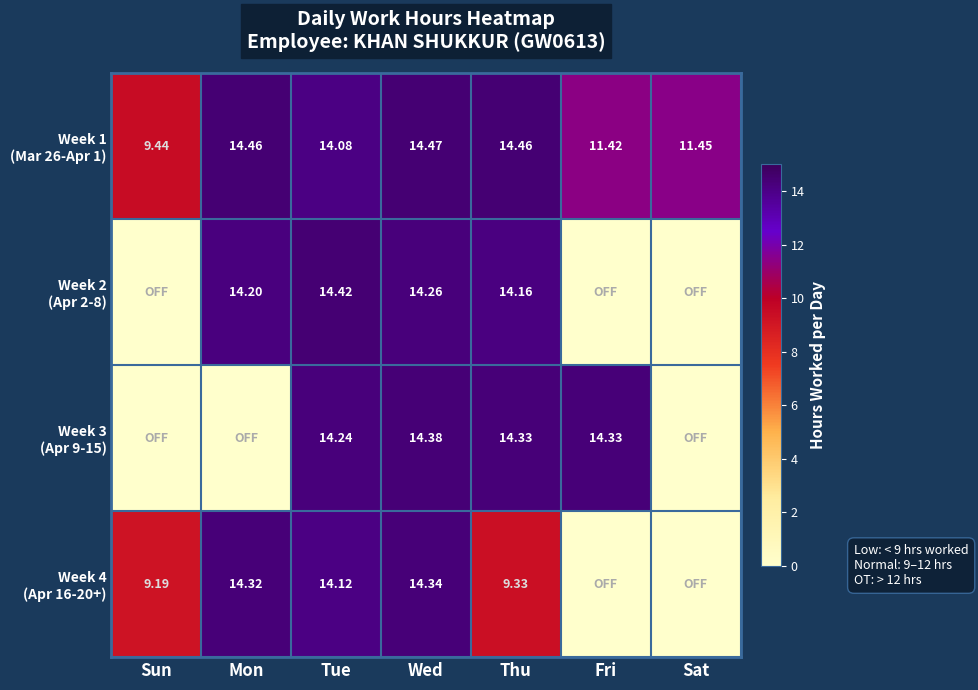

Which series has the widest spread of values?

Week 2 (Apr 2-8)